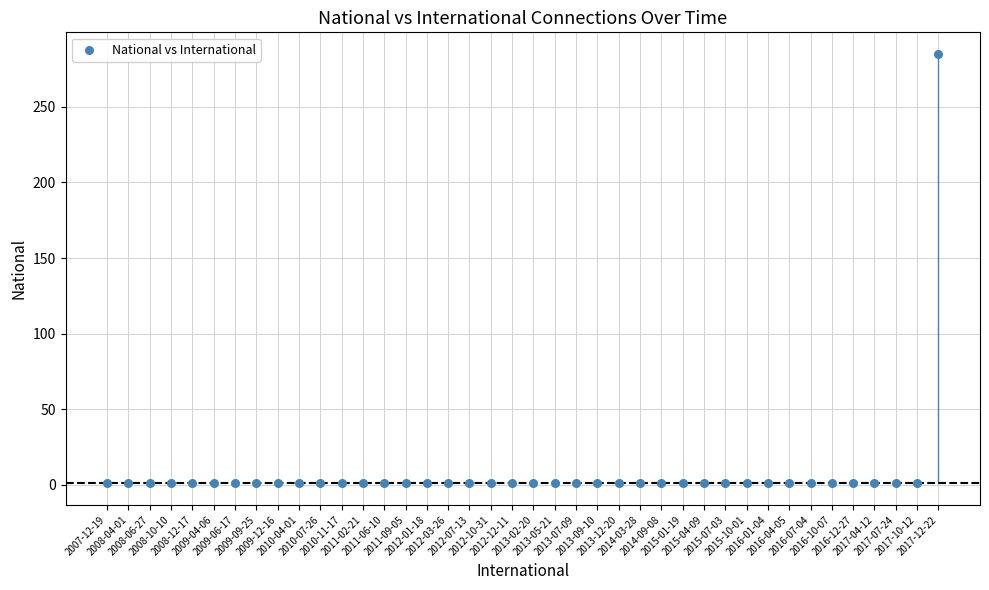

What is the range of Y values (max minus min)?

284